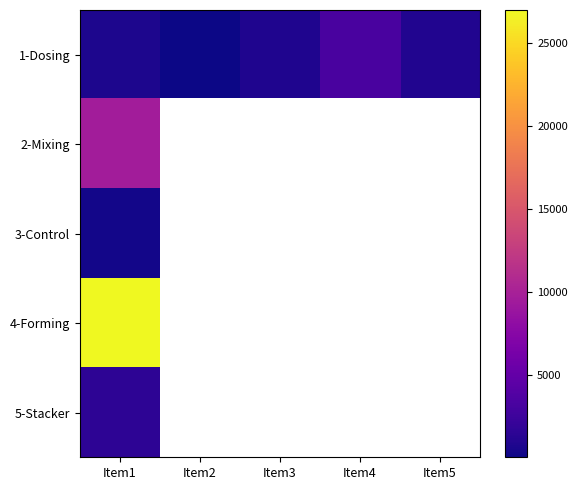

Rank the categories by 1-Dosing value from highest to lowest.

Item4, Item5, Item3, Item1, Item2